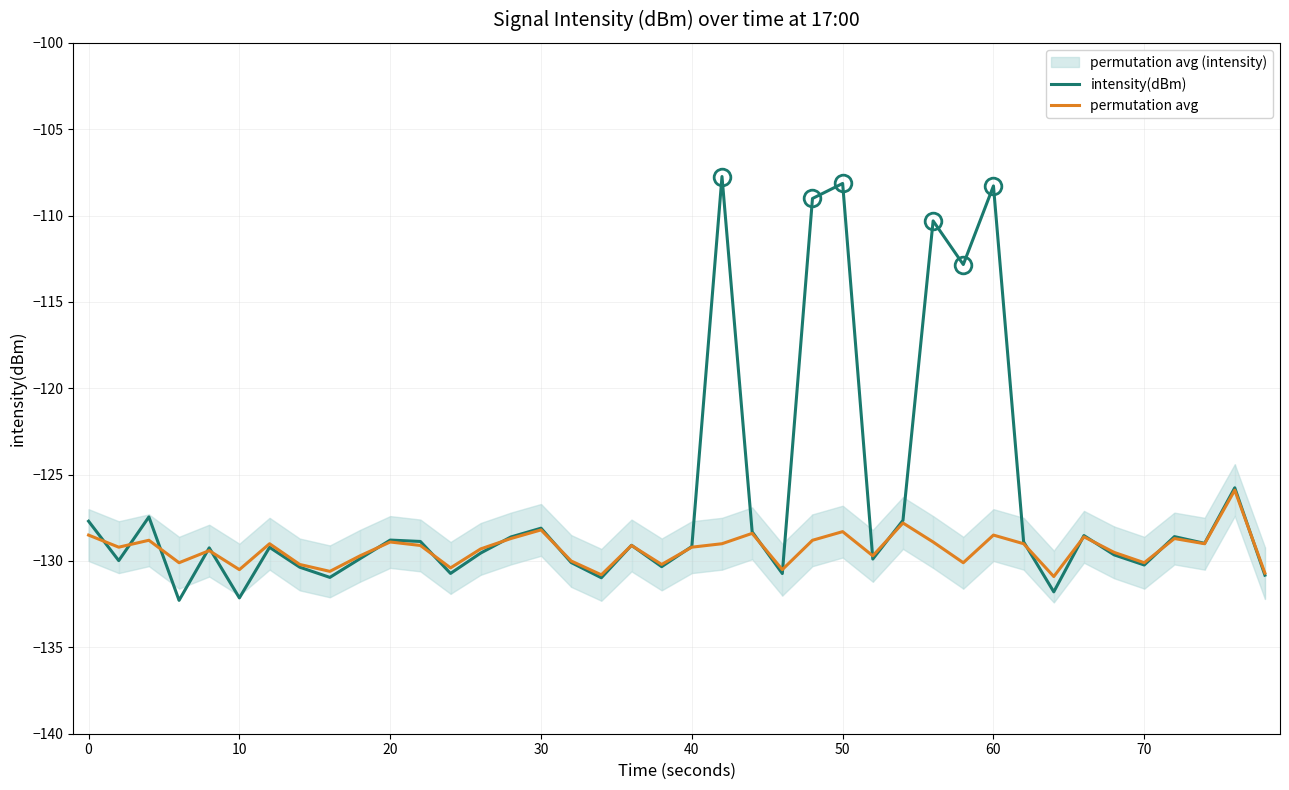

What is the difference between the intensity(dBm) values at 10 and 20?

3.3